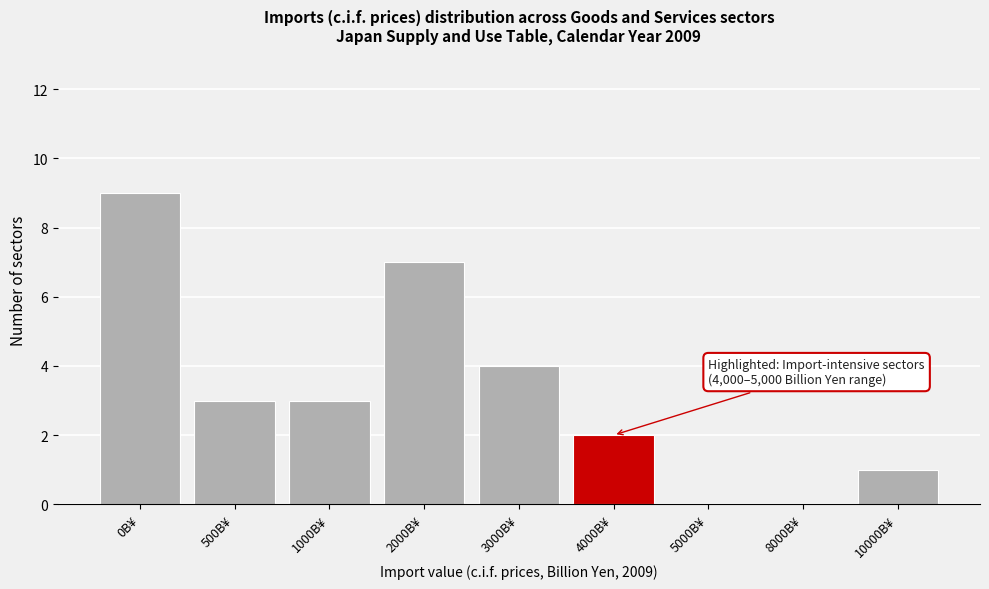

Reading left to right, list all the values displayed in this chart.

0B¥=9	500B¥=3	1000B¥=3	2000B¥=7	3000B¥=4	4000B¥=2	5000B¥=0	8000B¥=0	10000B¥=1